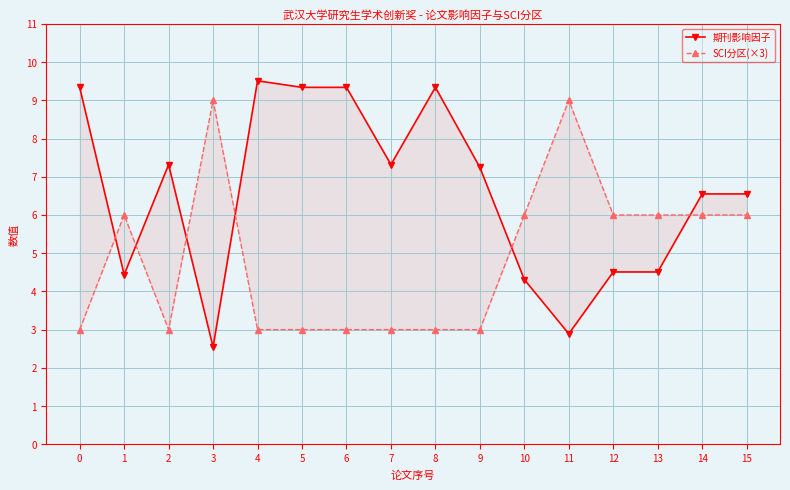

List the series in order of their overall mean, lowest first.

SCI分区(×3), 期刊影响因子